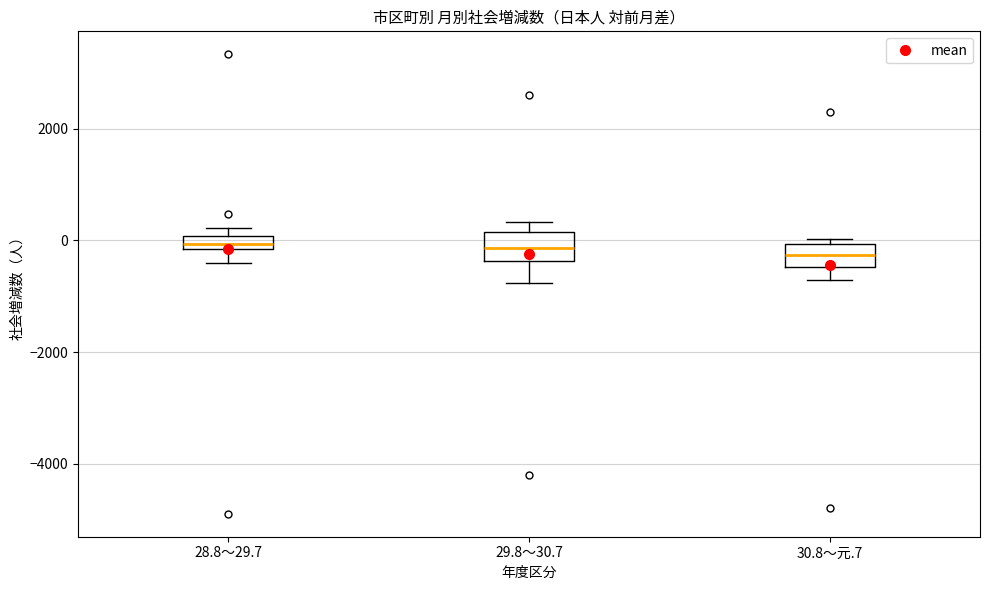

Where is the upper edge of the box for 29.8～30.7 on the y-axis? The values are not printed on the chart, so give them approximately, as read against the axis.

200